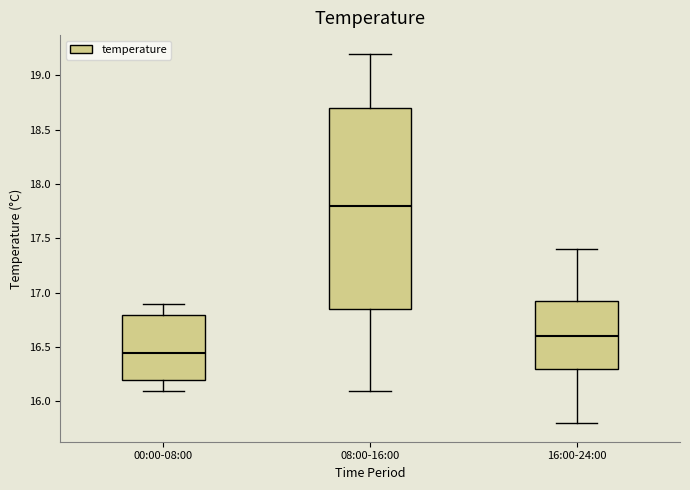

Which box has the lowest median line?

00:00-08:00